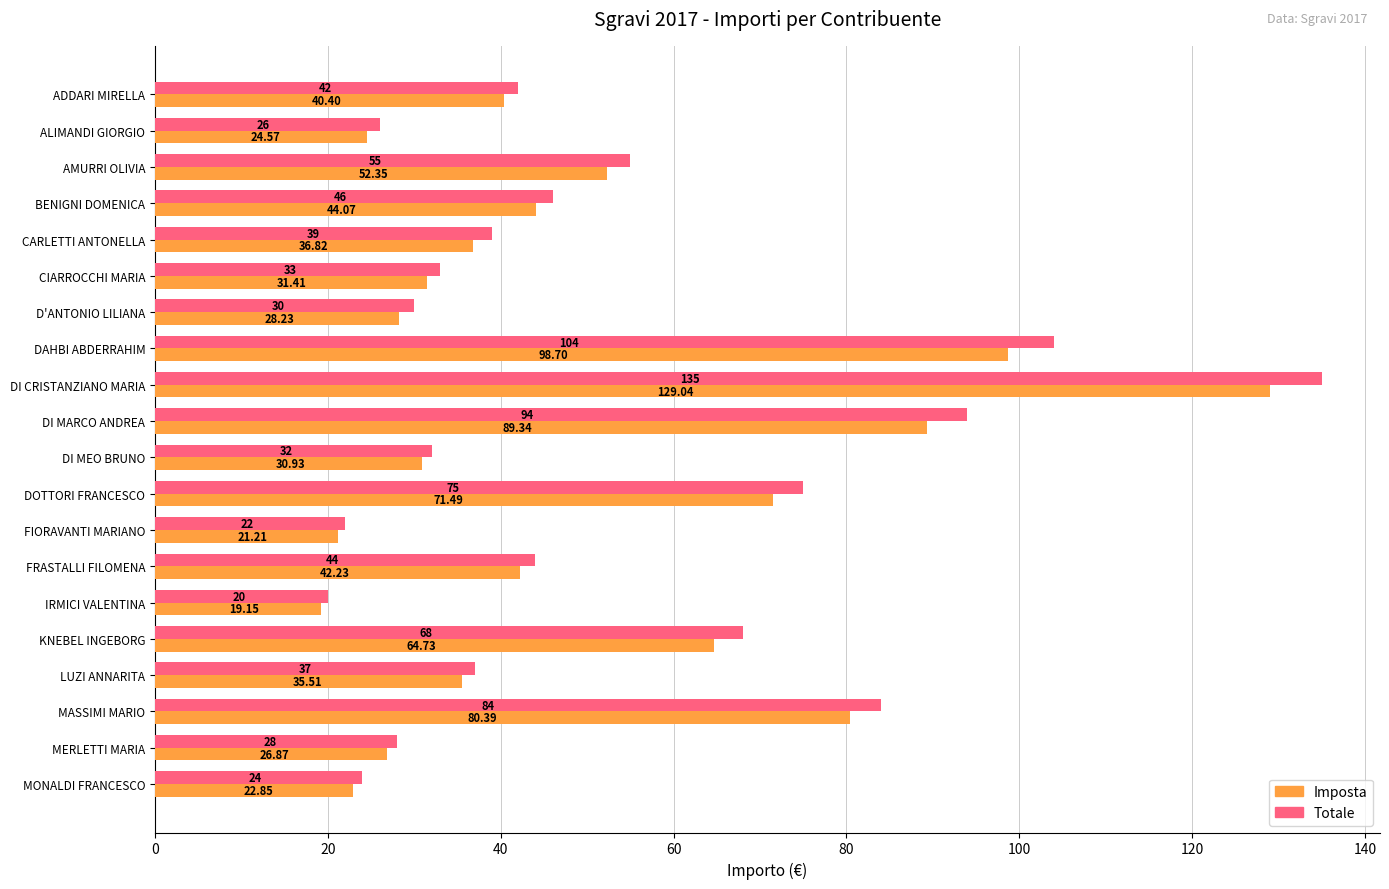

Which series changed the most between BENIGNI DOMENICA and FRASTALLI FILOMENA?

Totale